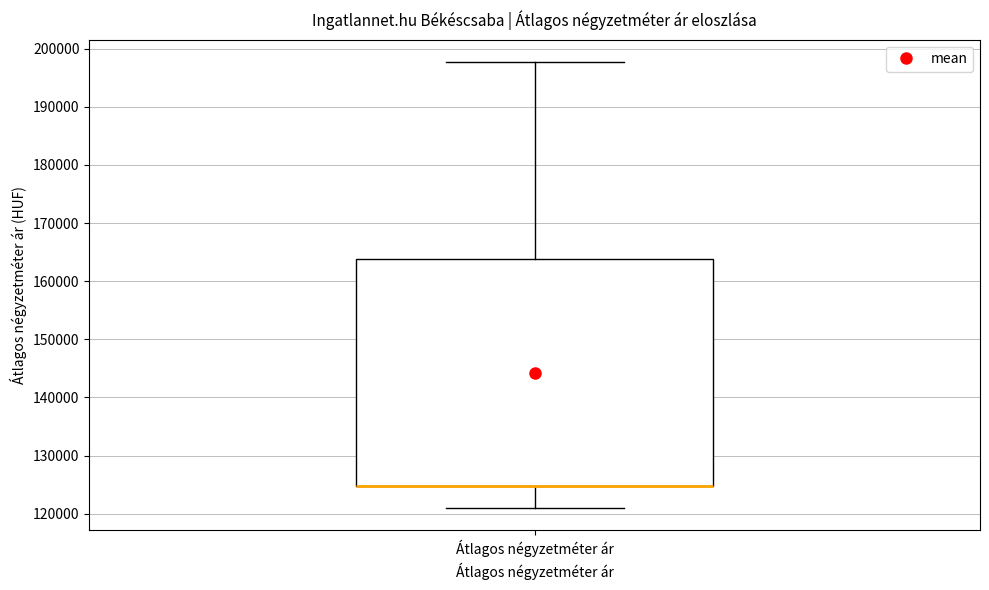

Where does the lower whisker of the box for Átlagos négyzetméter ár end on the y-axis? The values are not printed on the chart, so give them approximately, as read against the axis.

121000